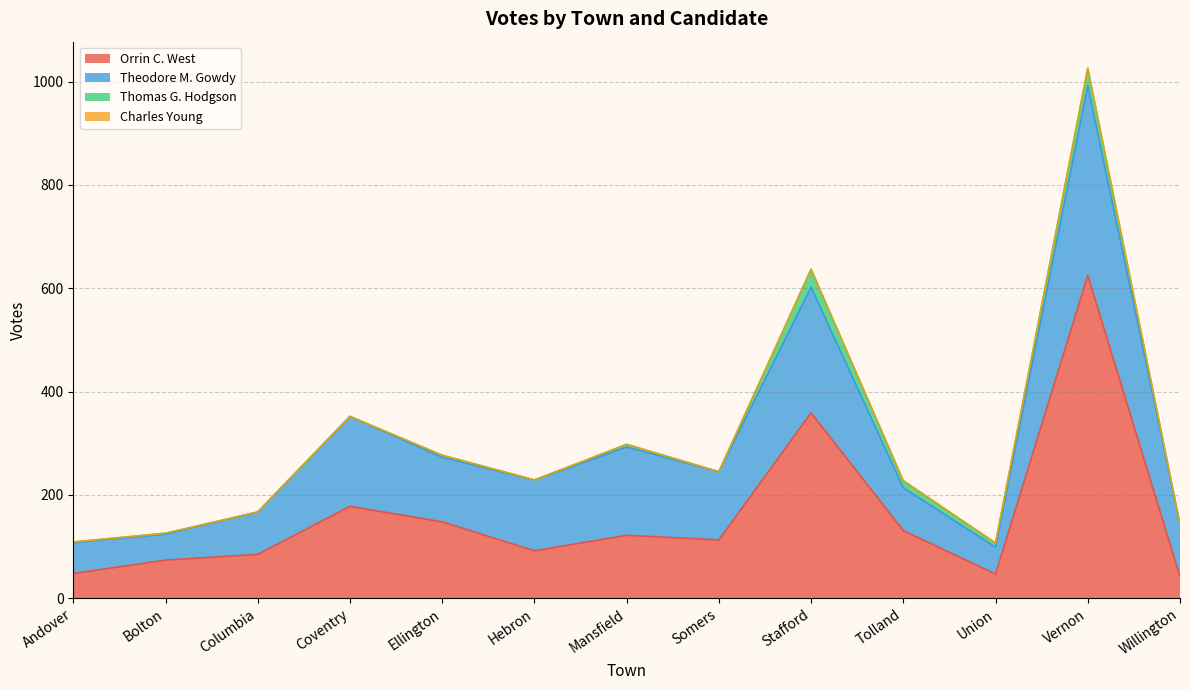

The Charles Young series shows -1 at Vernon. True or false?

False